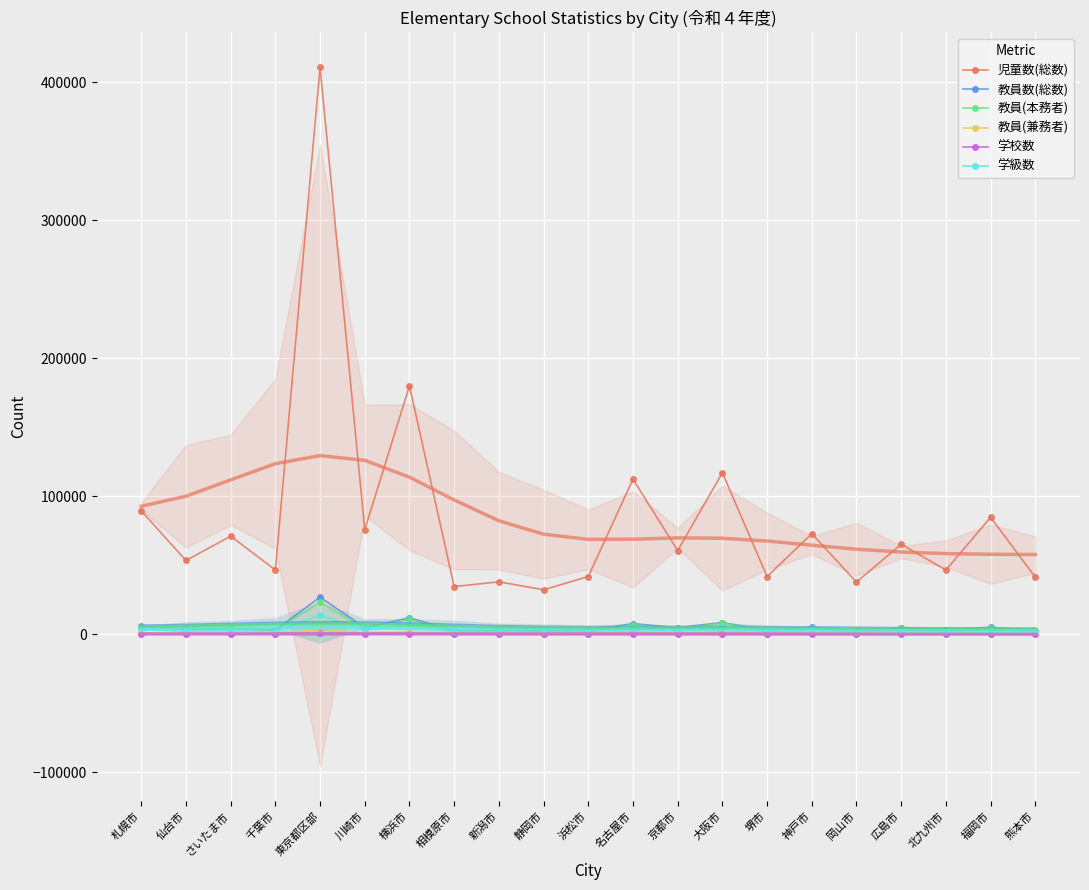

How many values in the 教員(本務者) series exceed 3703?

10